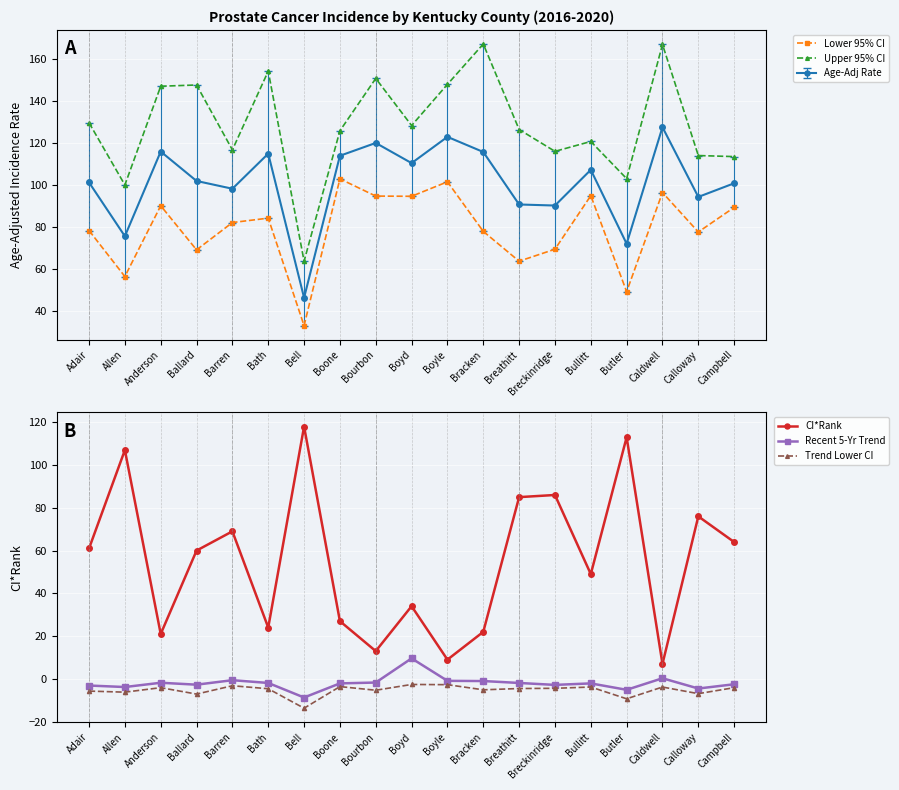

Which series has the widest spread of values?

CI*Rank